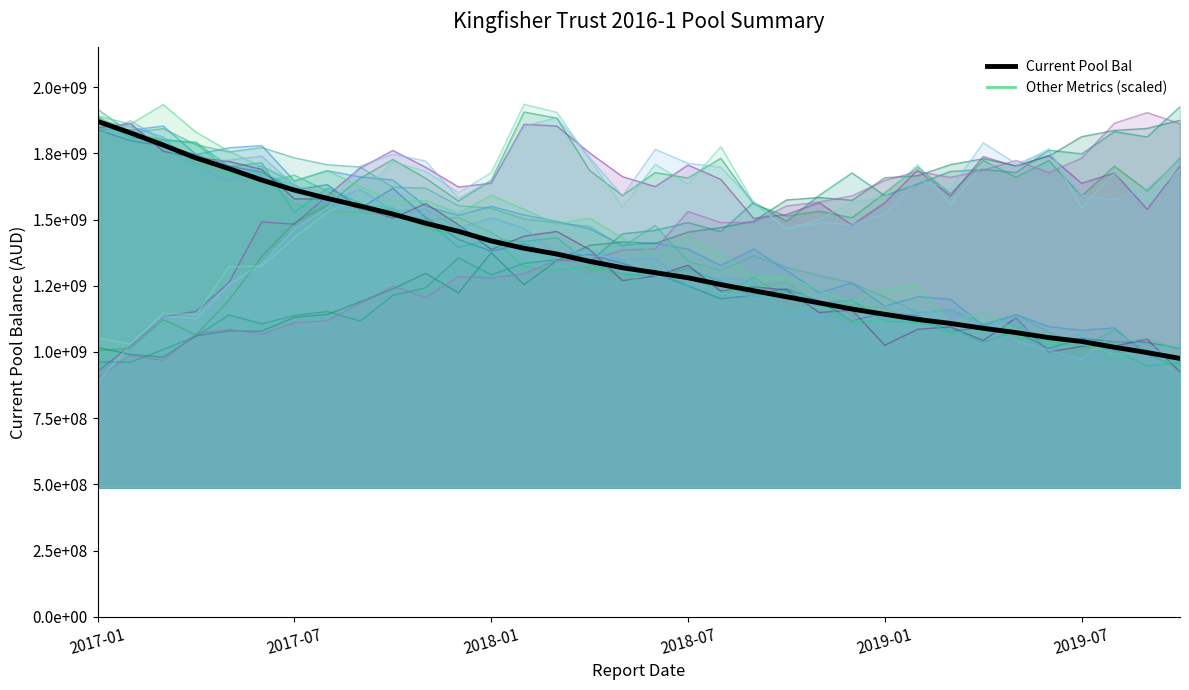

Does the chart display data point markers on the line(s)?

No